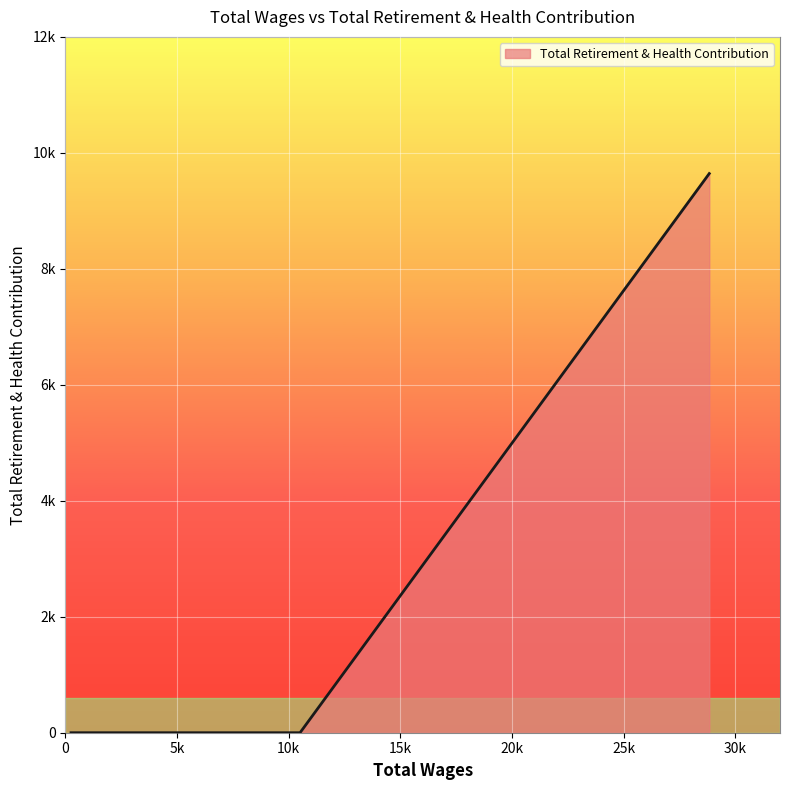

Does the chart have visible grid lines?

Yes